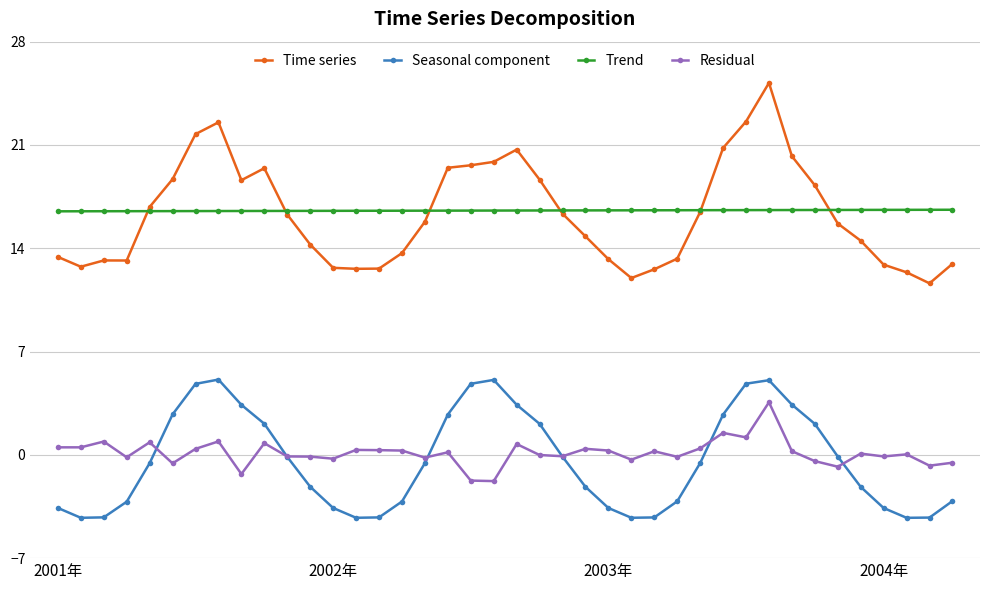

What is the value of the Seasonal component point at the 22nd from the left?

2.1